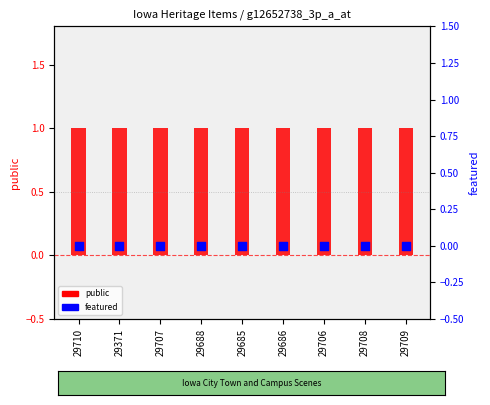

Which series contains the lowest Y value?

featured